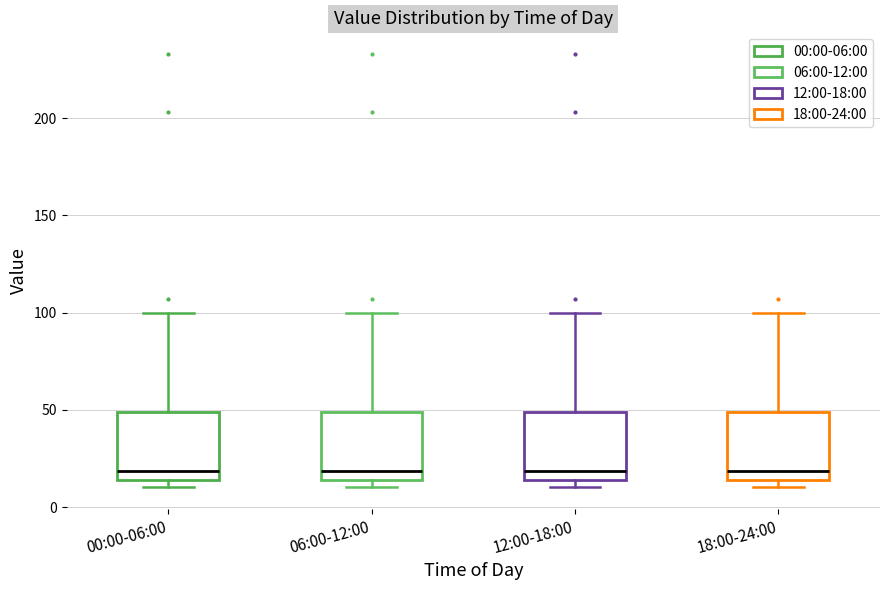

Reading left to right, read every box against the y-axis: the position of its median line, the range the box covers, and the ends of its whiskers. The values are not printed on the chart, so give them approximately, as read against the axis.

00:00-06:00: median 20, box 15 to 50, whiskers 10 to 100
06:00-12:00: median 20, box 15 to 50, whiskers 10 to 100
12:00-18:00: median 20, box 15 to 50, whiskers 10 to 100
18:00-24:00: median 20, box 15 to 50, whiskers 10 to 100